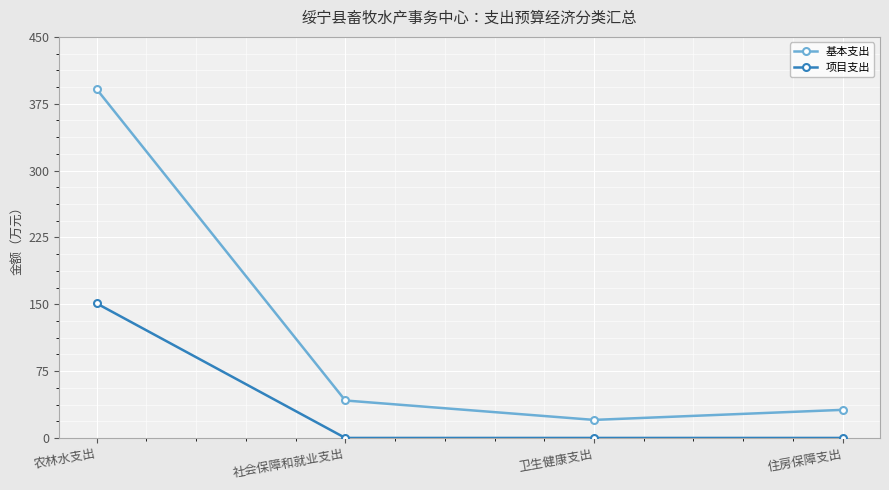

Is it true that 项目支出 equals -91.0 at 住房保障支出?

False